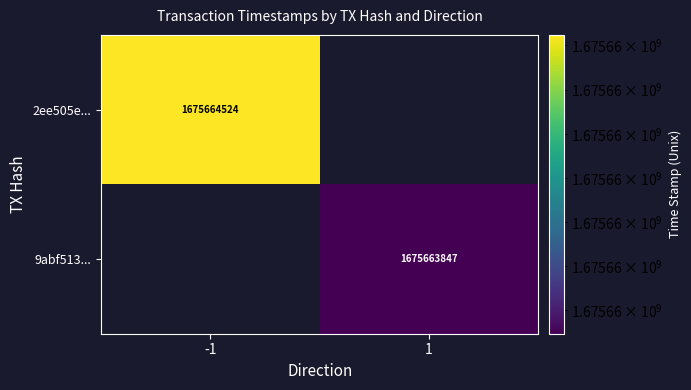

How many categories are shown in the chart?

2